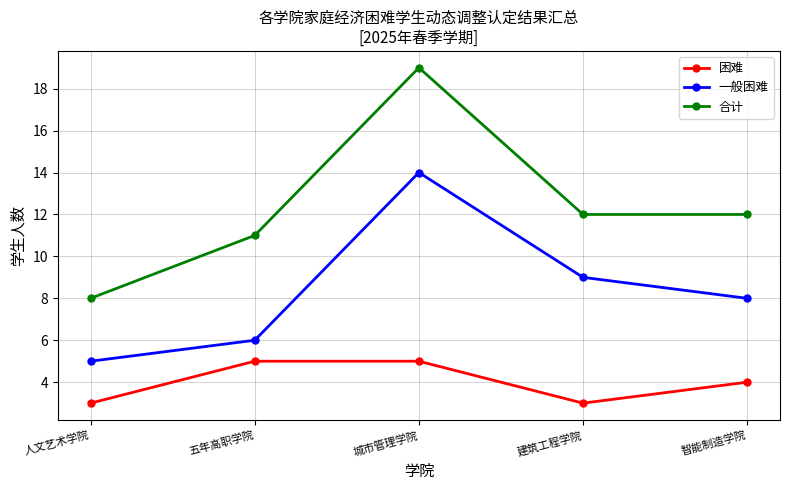

Which series changed the most between 人文艺术学院 and 城市管理学院?

合计